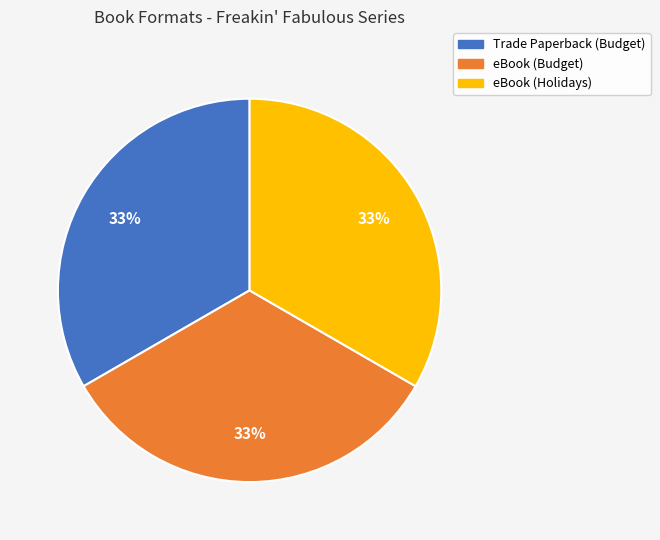

How many segments does this pie chart have?

3